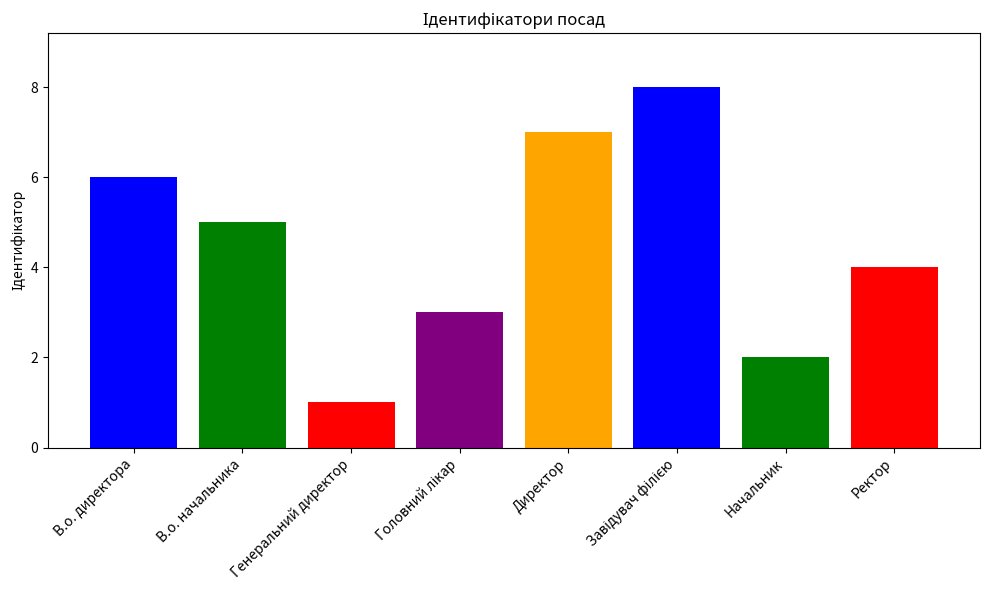

Which has a higher value, Ректор or Начальник?

Ректор